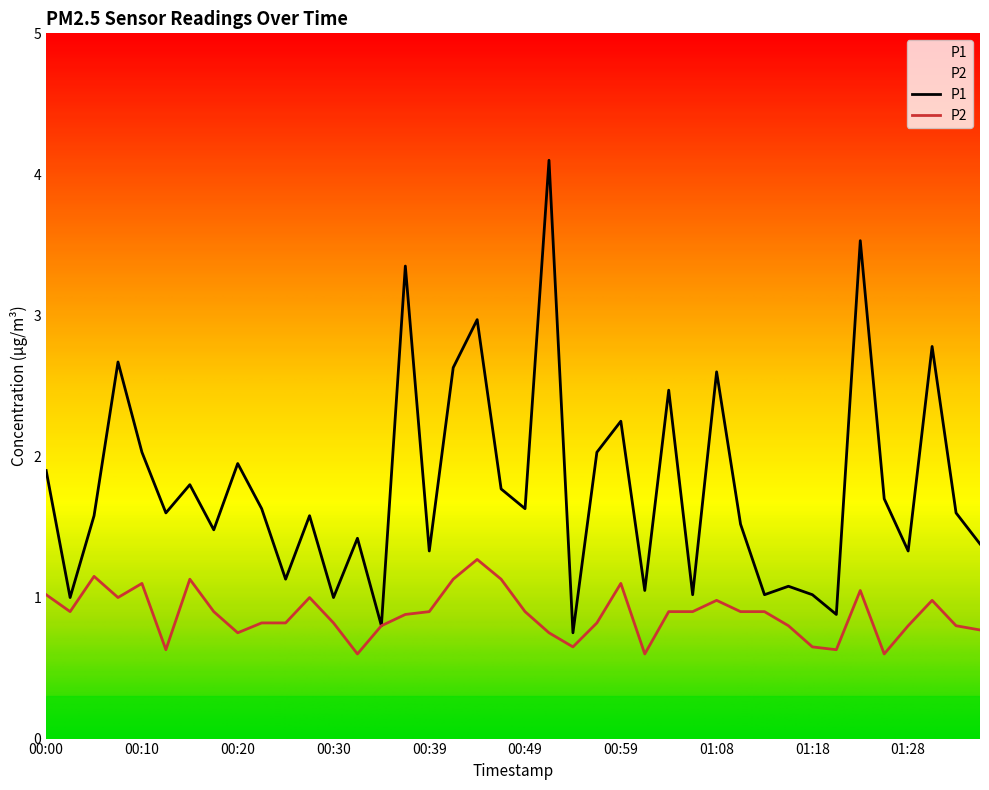

What is the sum of the P2 values at 01:04 and 01:36?

1.7